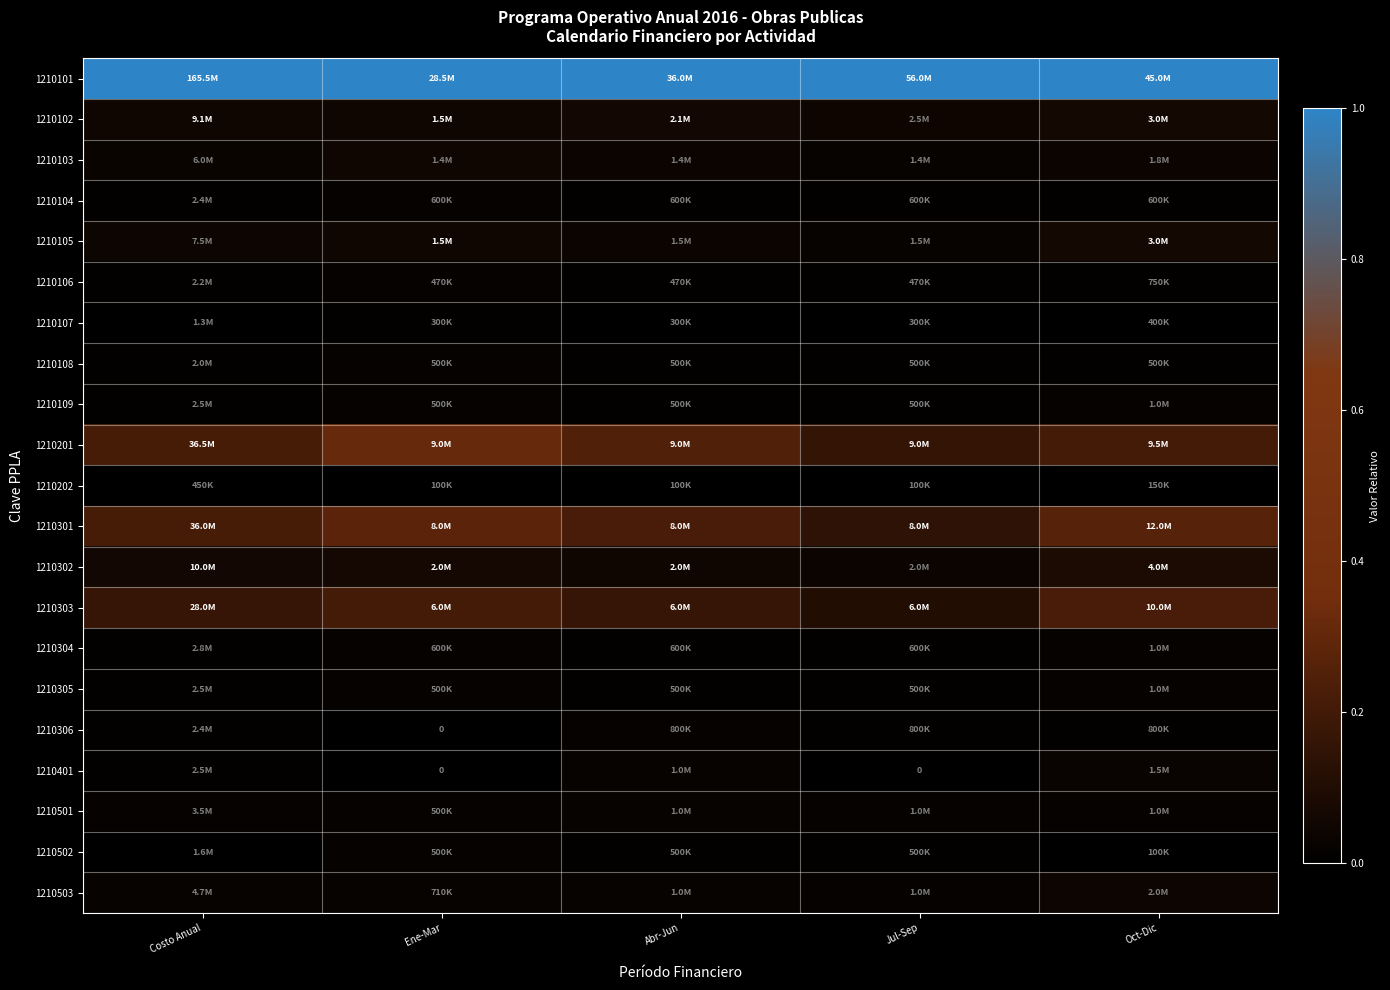

True or false: 1210201 has a value of 0.3 at Jul-Sep.

False